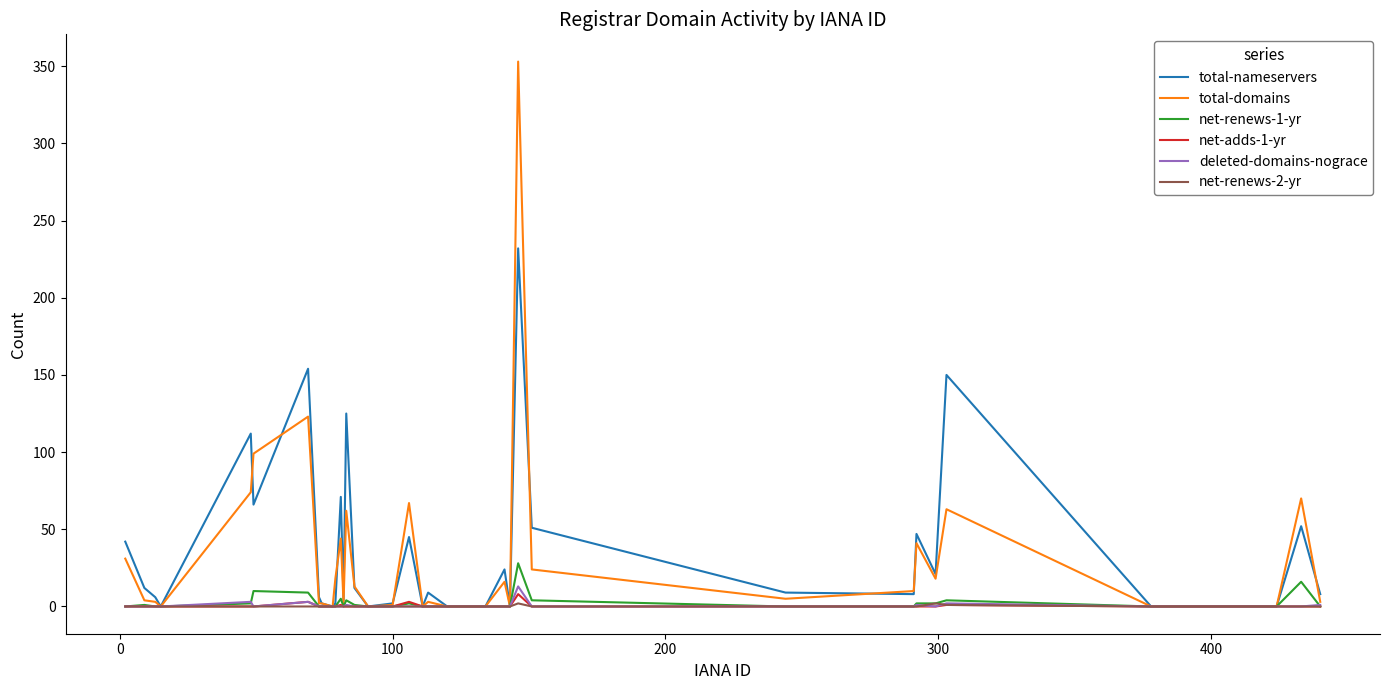

Which series has the widest spread of values?

total-domains